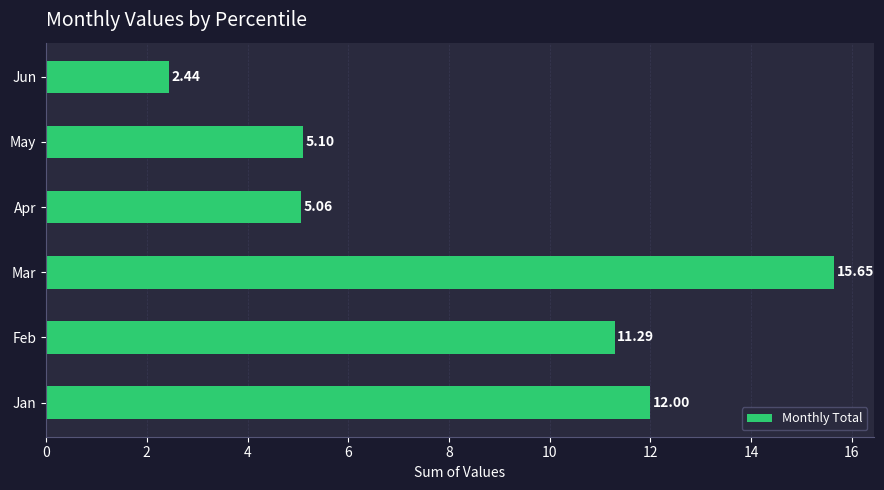

Rank the categories by value from lowest to highest.

Jun, Apr, May, Feb, Jan, Mar